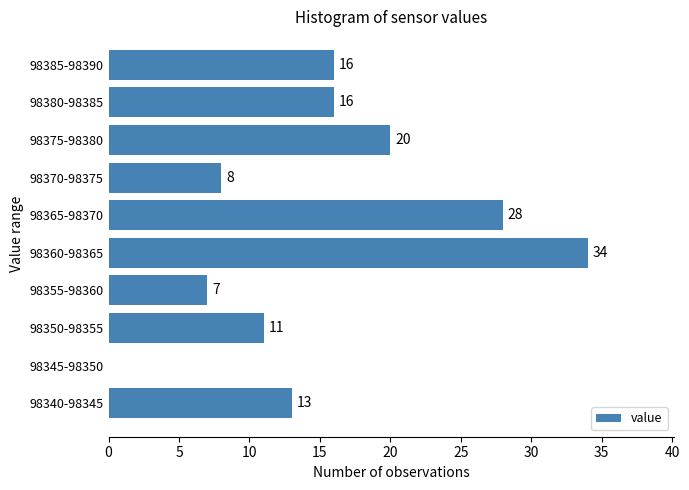

Reading bottom to top, extract all data points from this chart.

98340-98345=13	98345-98350=0	98350-98355=11	98355-98360=7	98360-98365=34	98365-98370=28	98370-98375=8	98375-98380=20	98380-98385=16	98385-98390=16